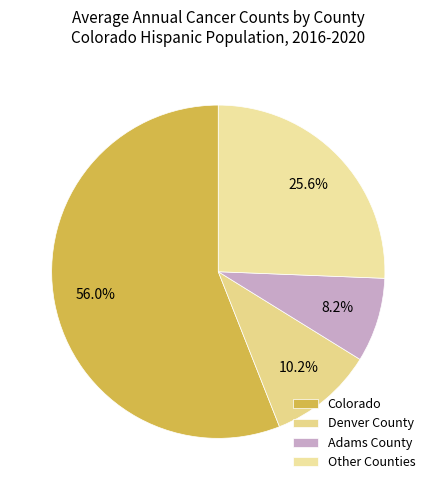

Which category has the smallest portion of the pie?

Adams County